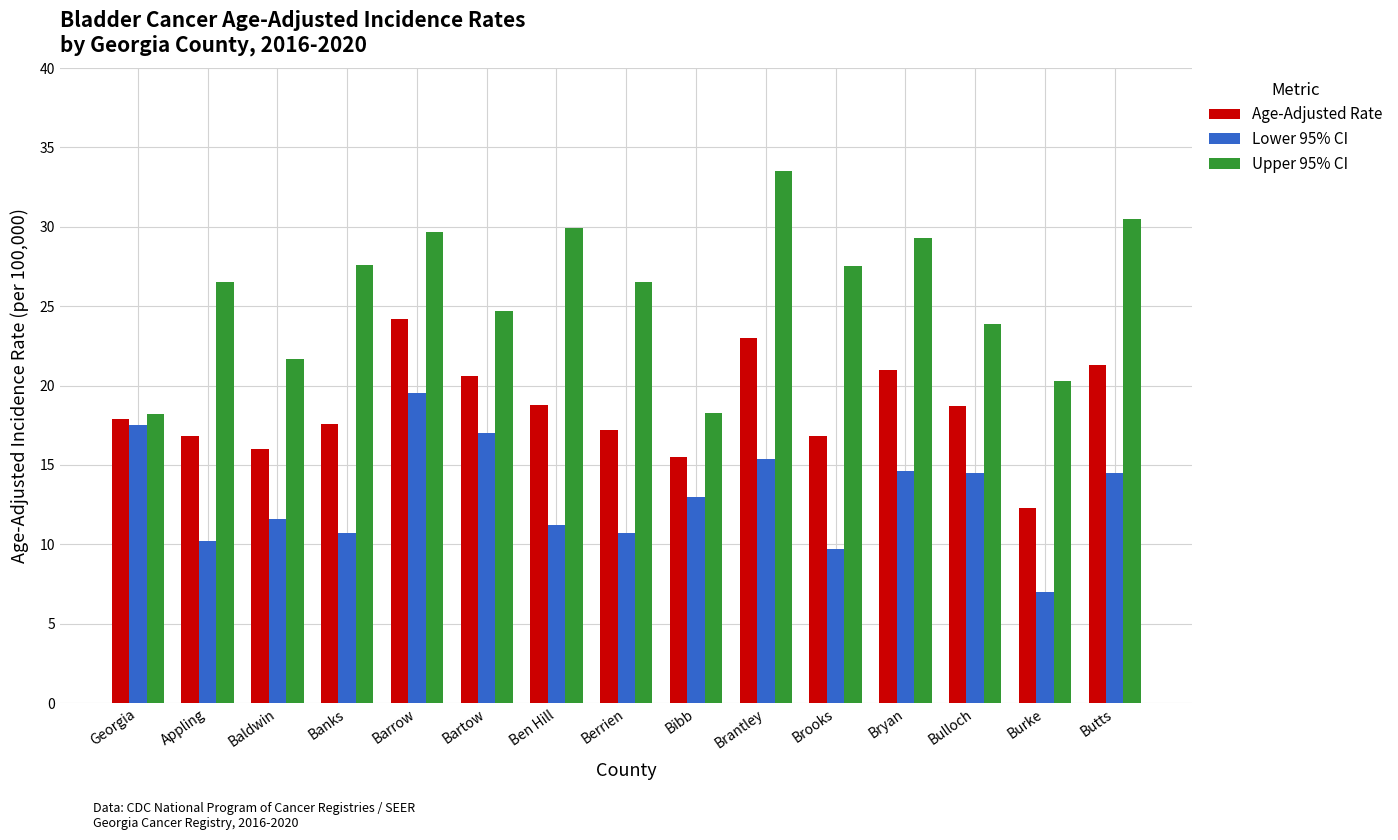

Which series has the widest spread of values?

Upper 95% CI